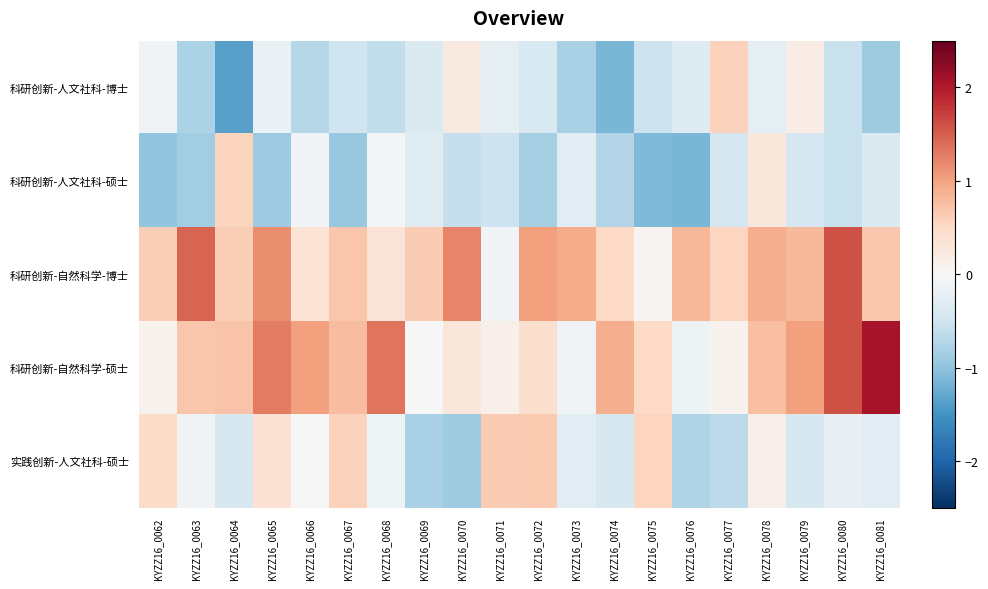

What is the total value across all series at KYZZ16_0079?

1.2